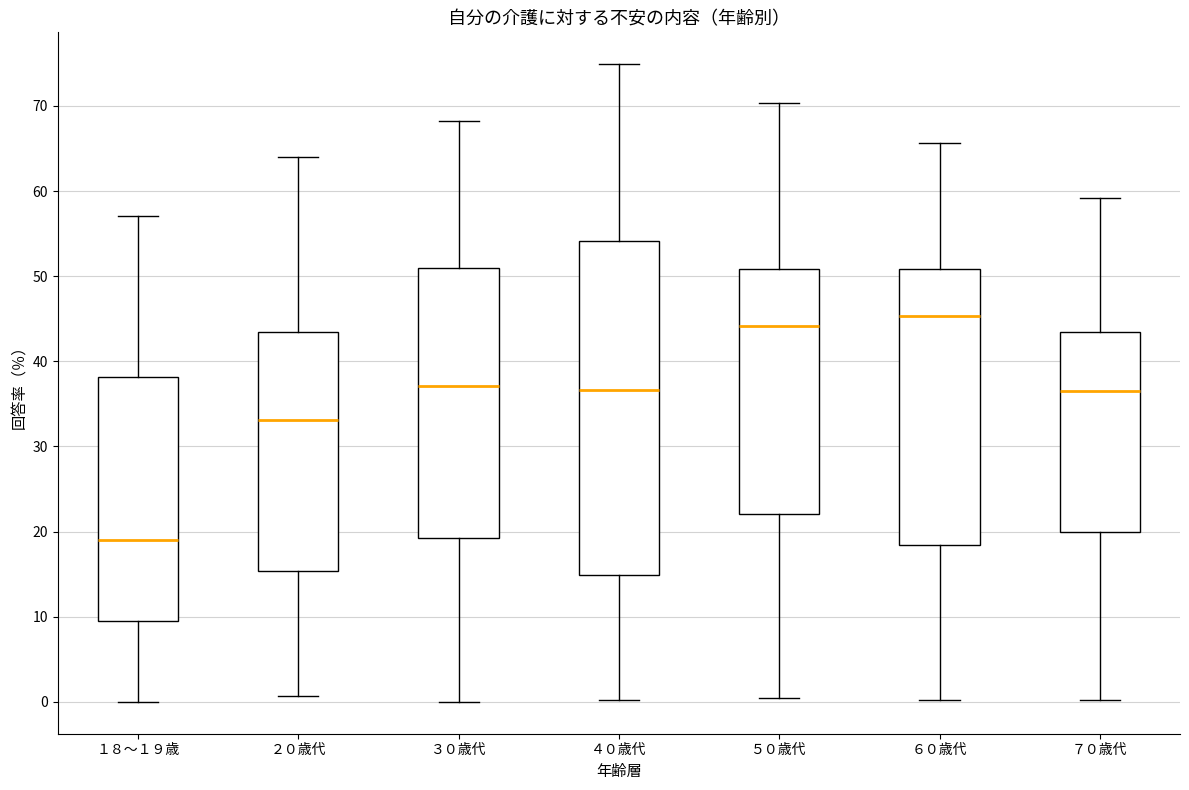

Reading left to right, read every box against the y-axis: the position of its median line, the range the box covers, and the ends of its whiskers. The values are not printed on the chart, so give them approximately, as read against the axis.

１８～１９歳: median 19, box 10 to 38, whiskers 0 to 57
２０歳代: median 33, box 15 to 43, whiskers 1 to 64
３０歳代: median 37, box 19 to 51, whiskers 0 to 68
４０歳代: median 37, box 15 to 54, whiskers 0 to 75
５０歳代: median 44, box 22 to 51, whiskers 0 to 70
６０歳代: median 45, box 18 to 51, whiskers 0 to 66
７０歳代: median 37, box 20 to 44, whiskers 0 to 59